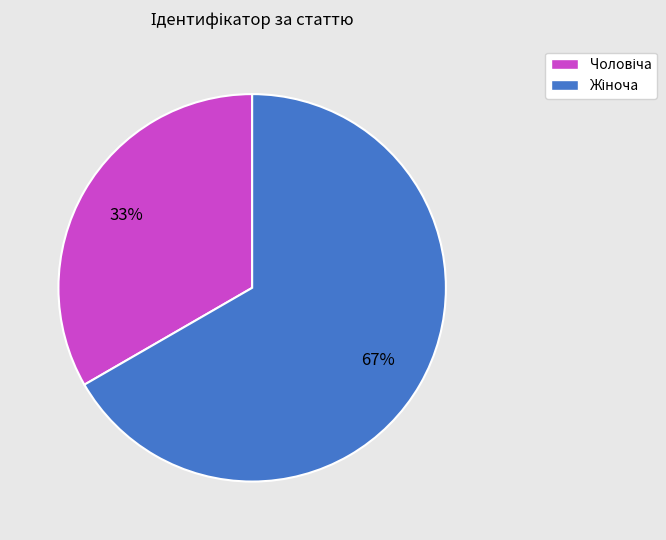

To the nearest percent, what is the average slice percentage?

50%